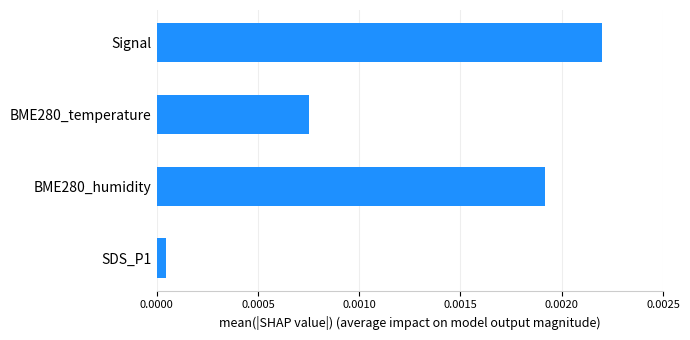

Rank the categories by value from highest to lowest.

Signal, BME280_humidity, BME280_temperature, SDS_P1